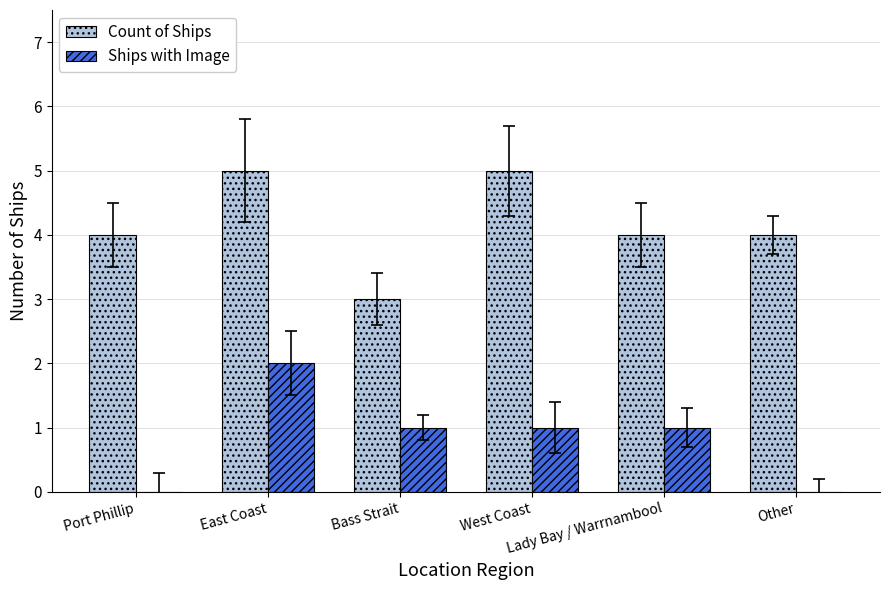

What is the sum of all Count of Ships values?

25